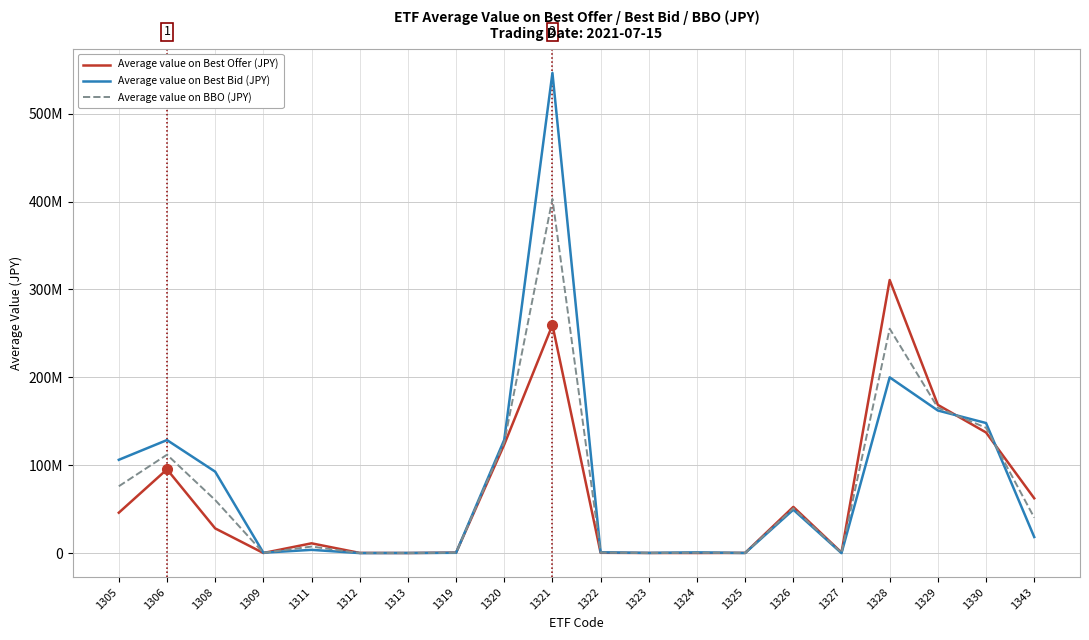

What are all the series names shown in the legend?

Average value on Best Offer (JPY), Average value on Best Bid (JPY), Average value on BBO (JPY)